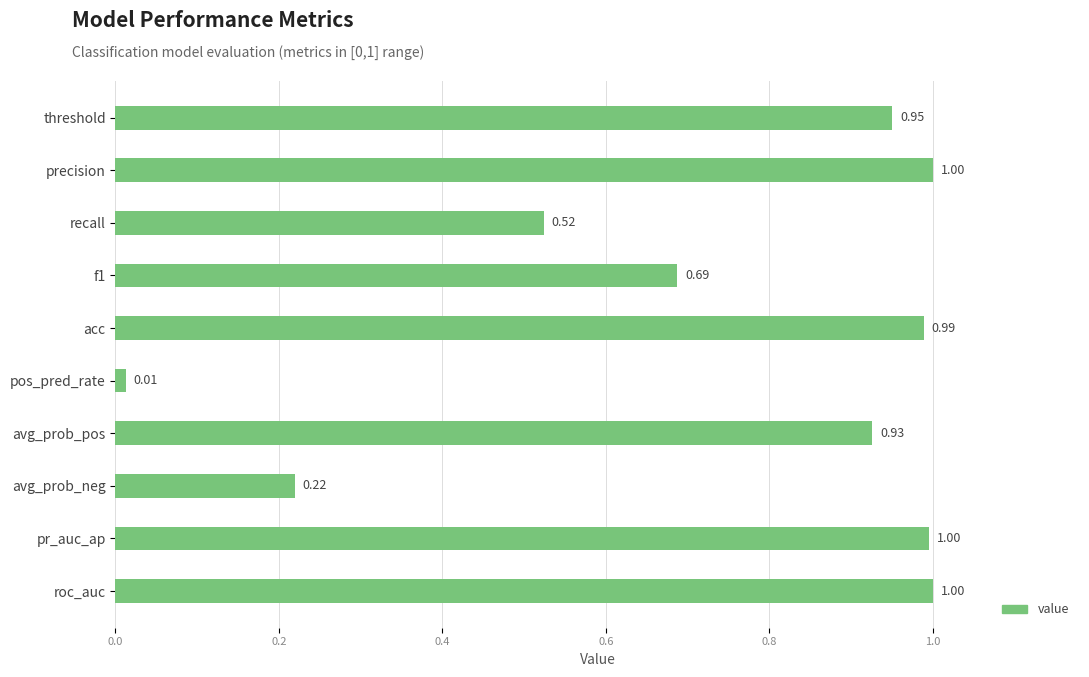

What is the label of the 10th bar from the bottom?

threshold